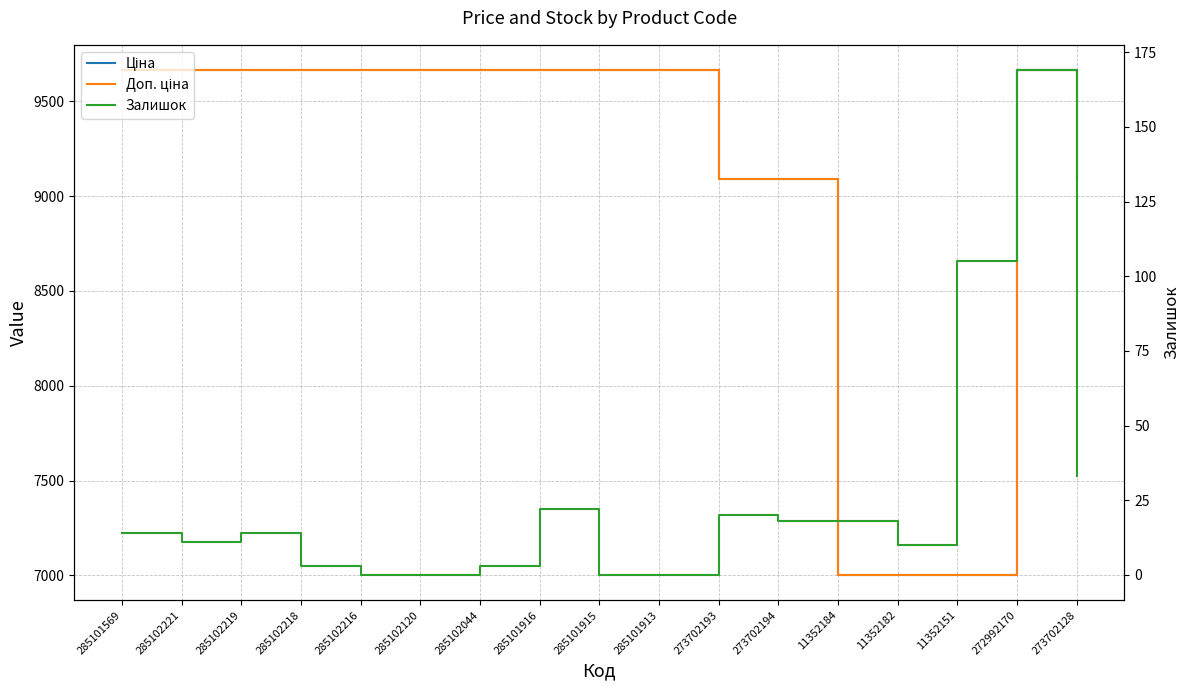

How many lines are shown in the chart?

3